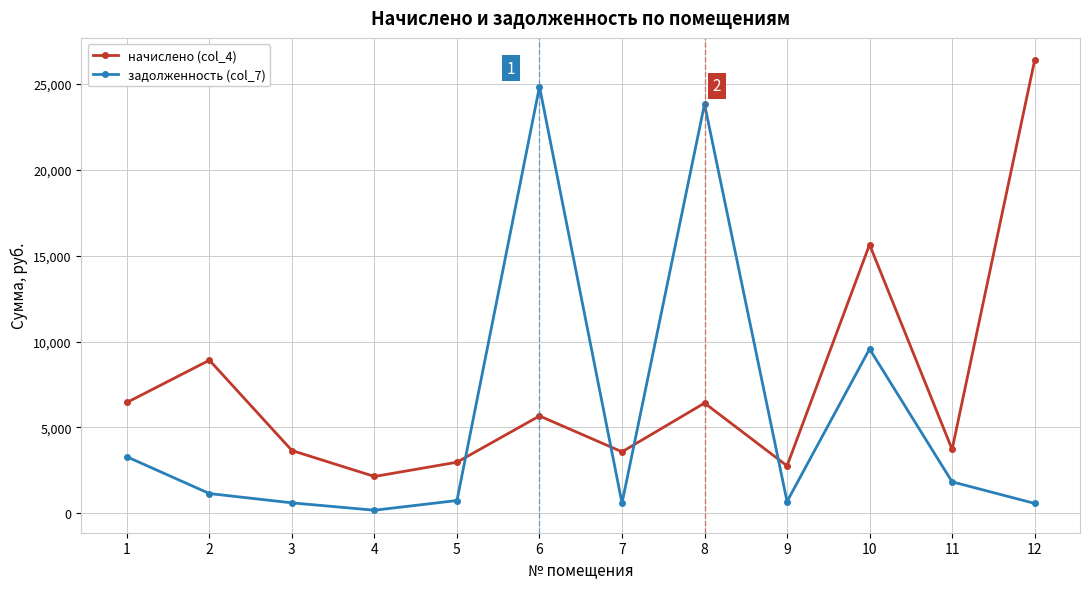

The value of задолженность (col_7) at 10 is 9567.6. True or false?

True